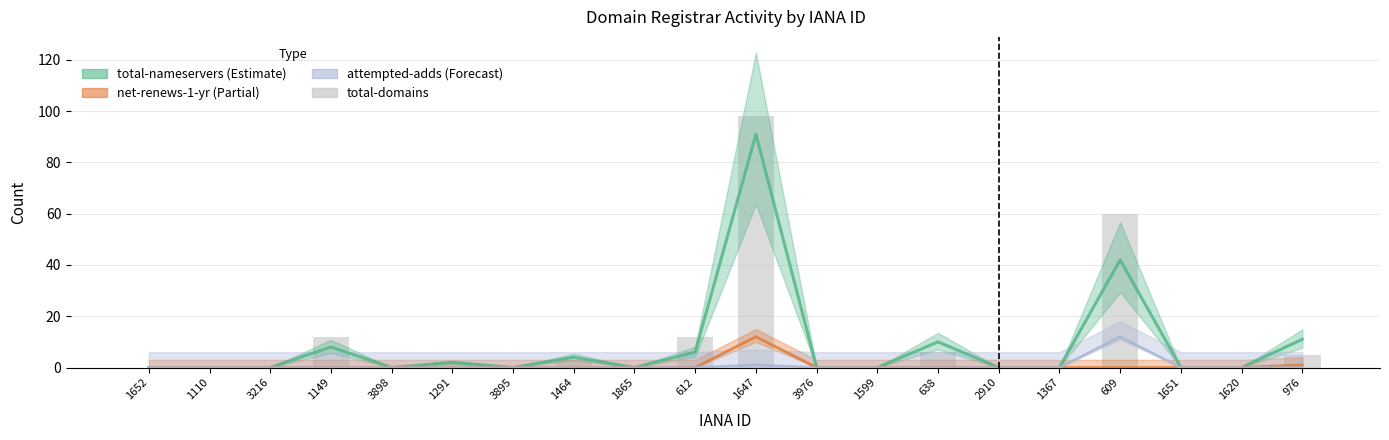

How many bars are there in total?

20